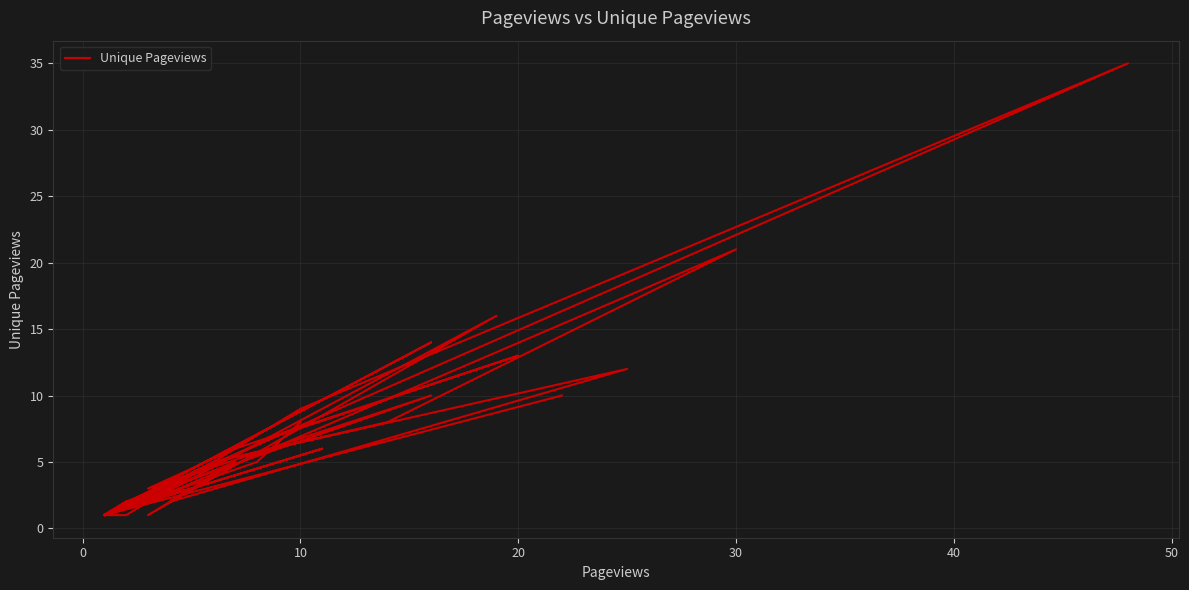

Count the number of data series in this chart.

1